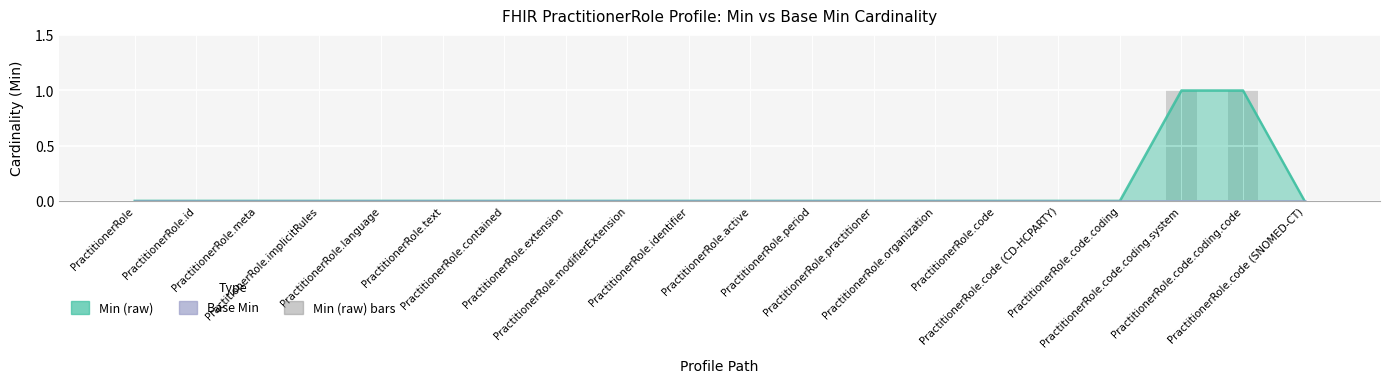

What is the label of the 2nd bar from the left?

PractitionerRole.id